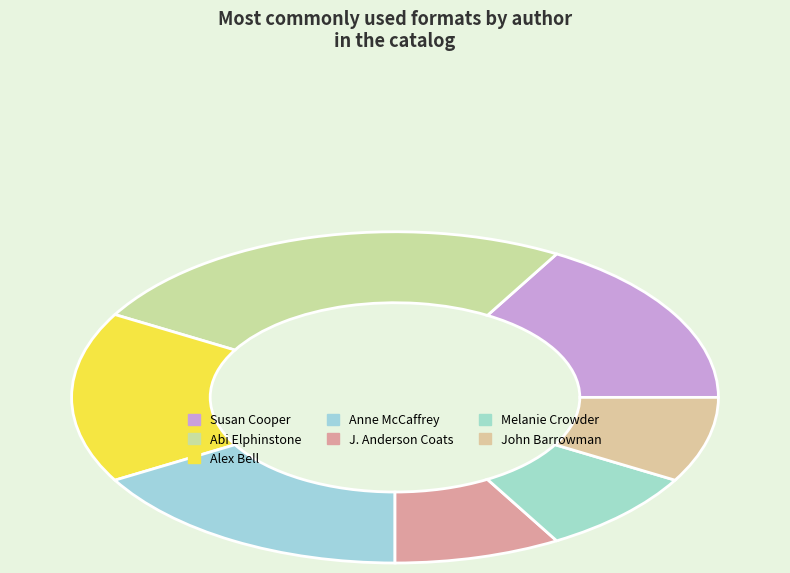

How many slices are in this pie chart?

7